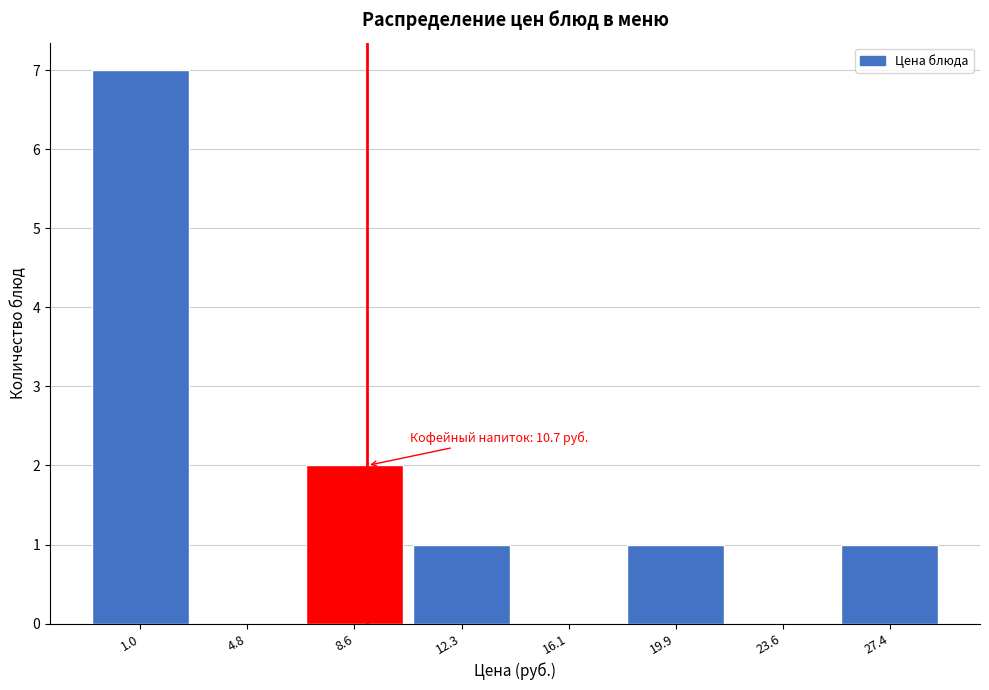

At which category does the chart reach its peak across all series?

1.0